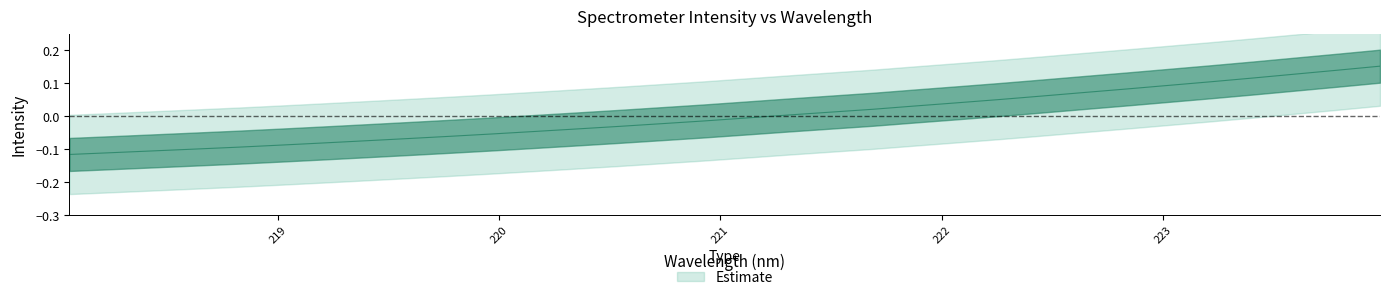

How many categories are shown in the chart?

32